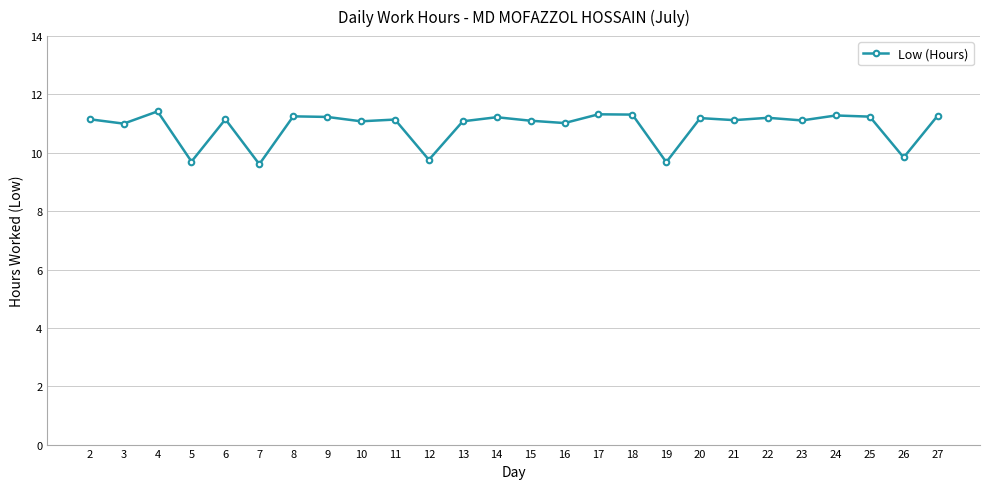

What is the difference between the maximum and minimum values?

1.8